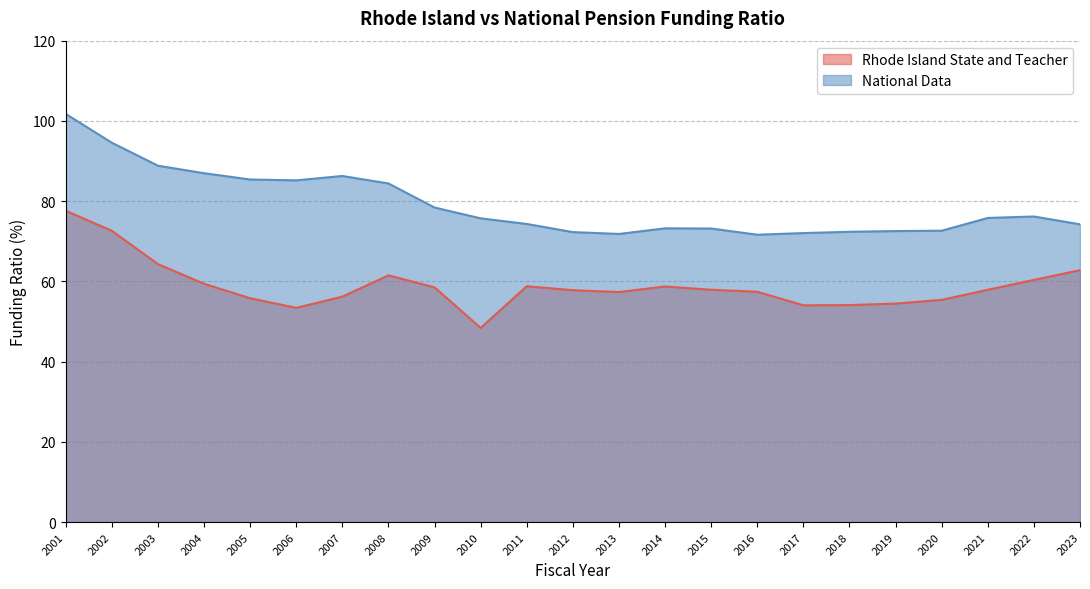

What is the total value across all series at 2018?

126.4